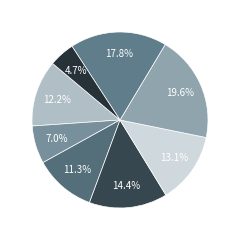

Rank the categories by value from lowest to highest.

4.7%, 7.0%, 11.3%, 12.2%, 13.1%, 14.4%, 17.8%, 19.6%